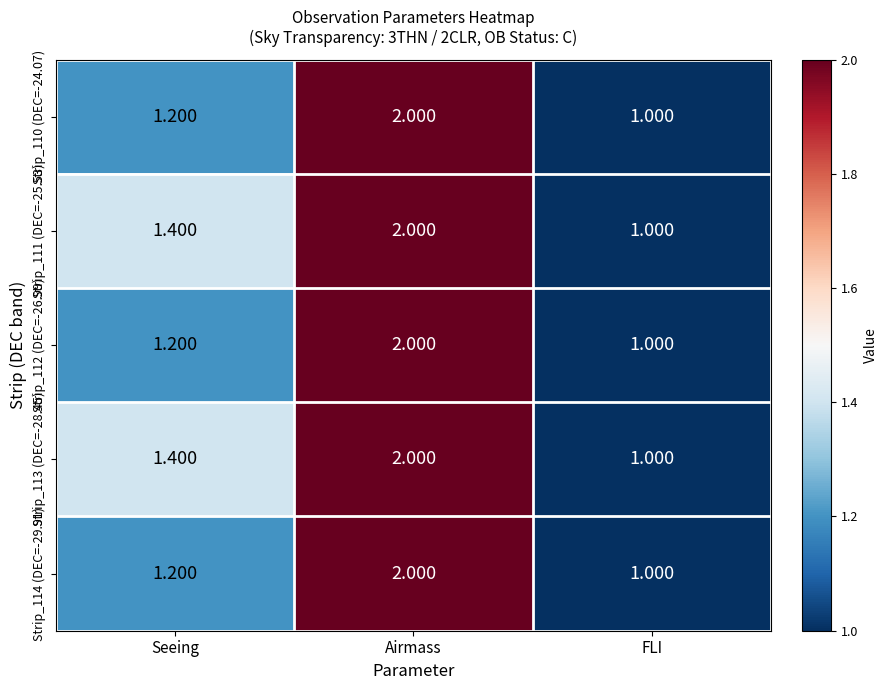

Which category has the highest value across all series?

Airmass